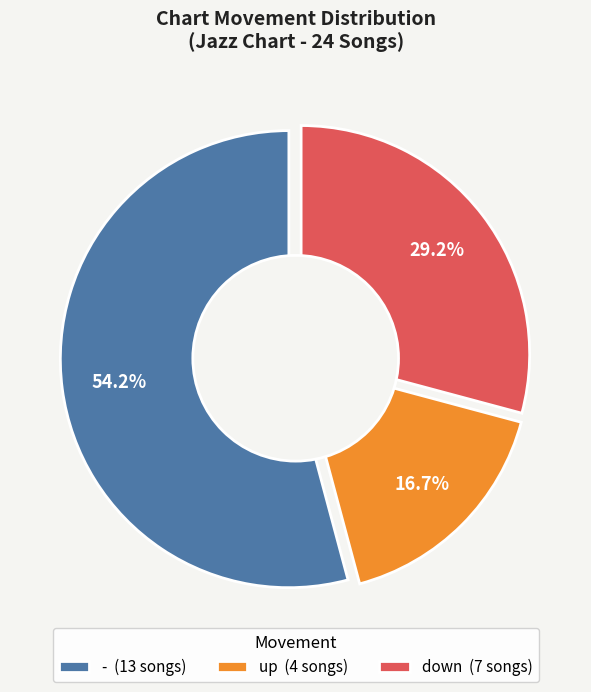

True or false: down accounts for 29% of the total.

True